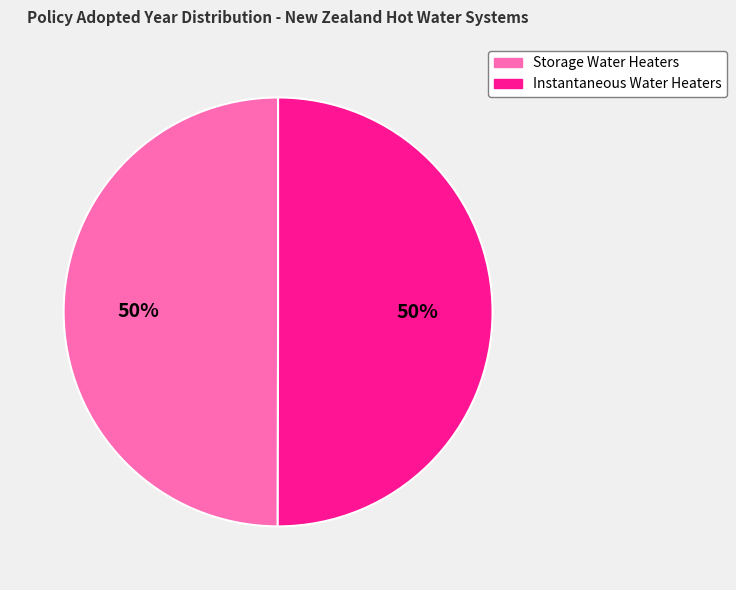

Do Instantaneous Water Heaters and Storage Water Heaters together represent more than half of the pie?

Yes